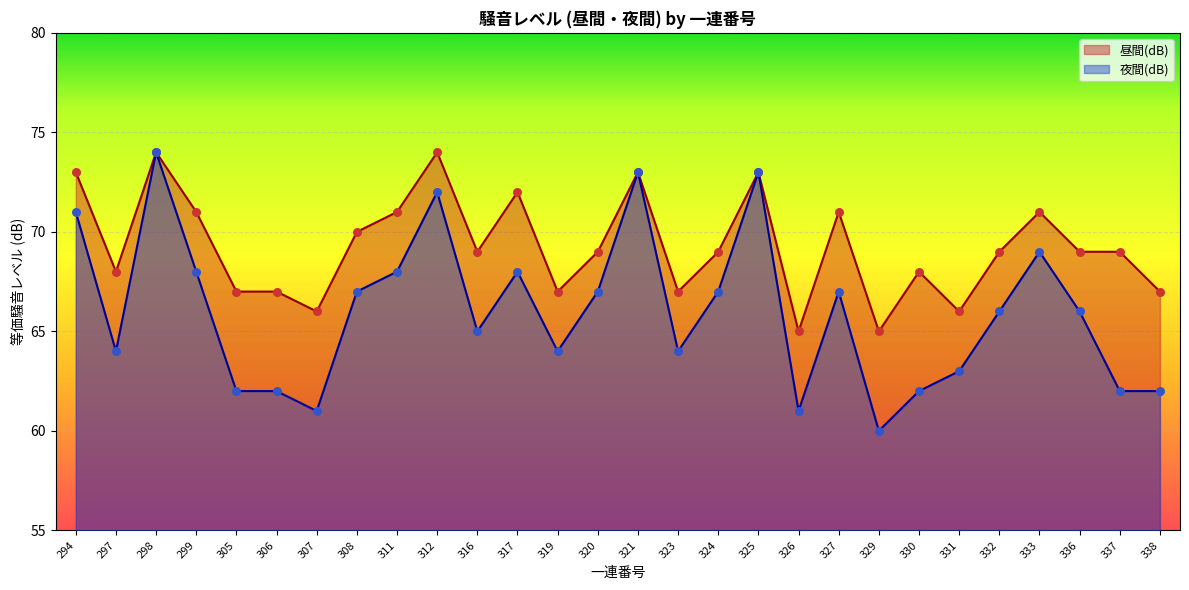

What is the total value across all series at 307?

127